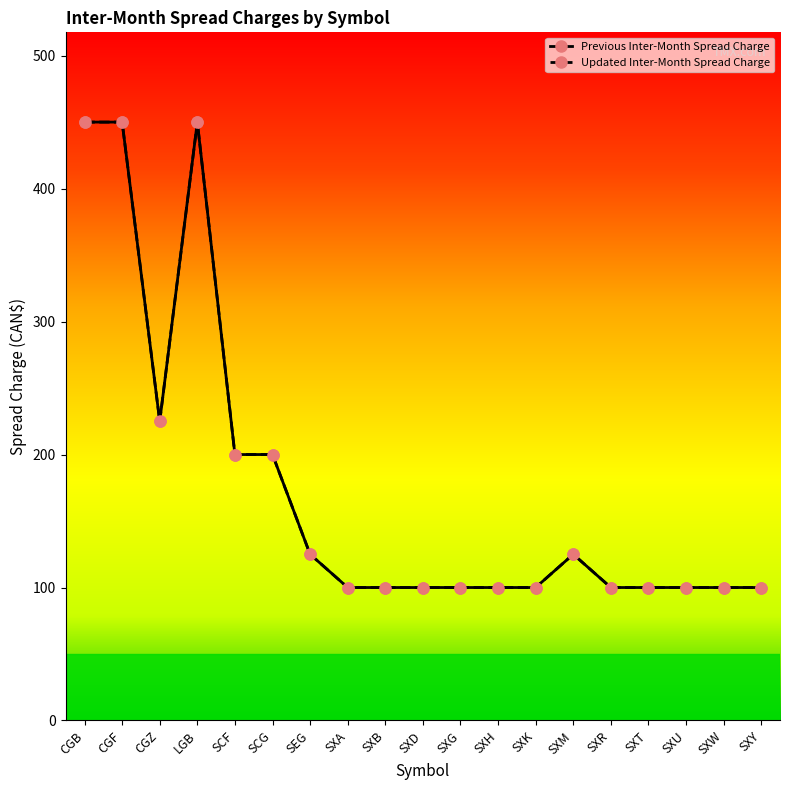

At which category does Updated Inter-Month Spread Charge reach its first local valley?

CGZ